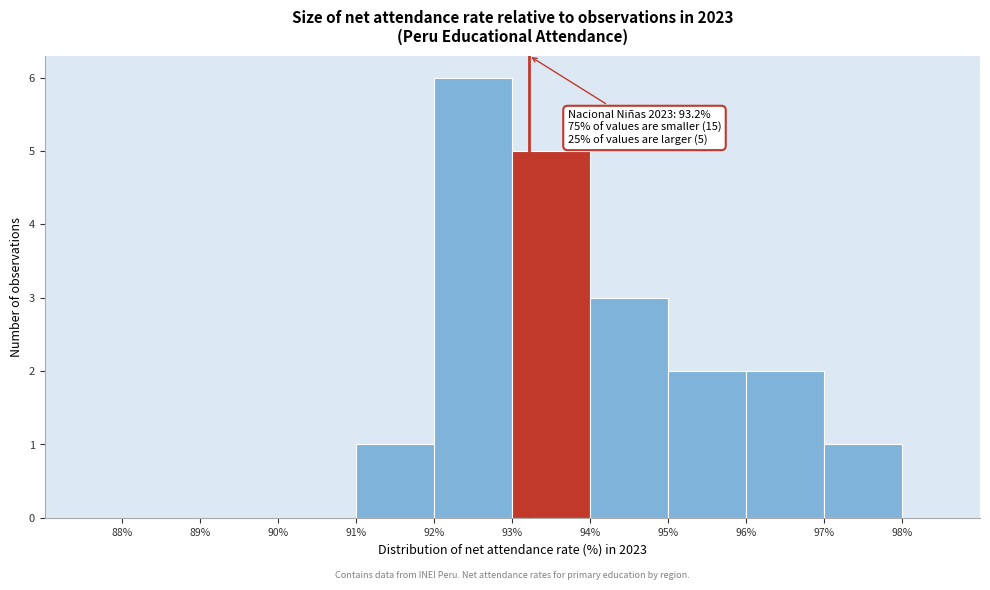

Over which range of the x-axis is the bar tallest?

92% to 93%